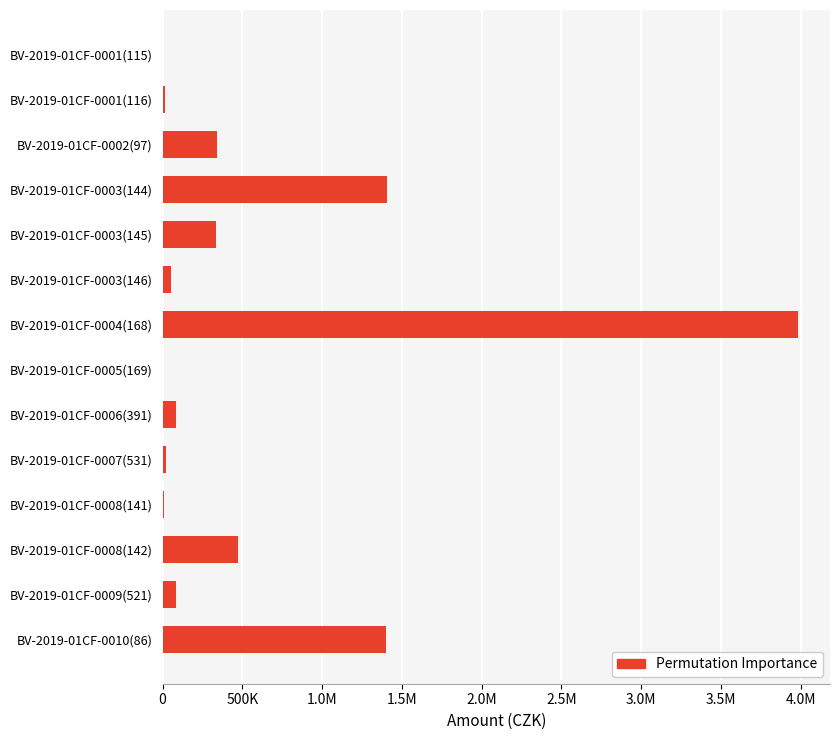

What is the maximum value shown in the chart?

3984750.9